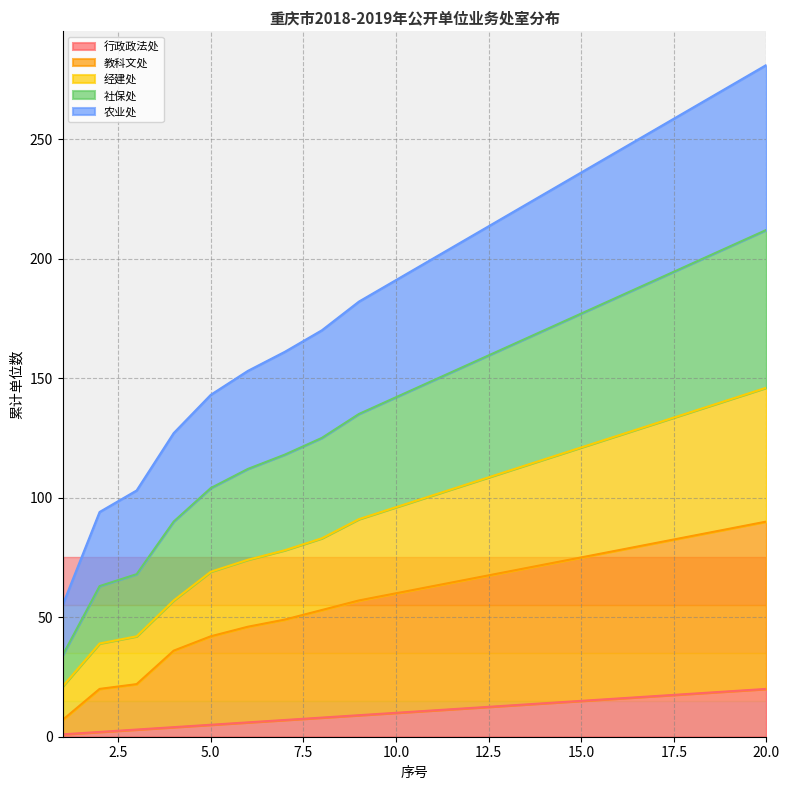

True or false: 教科文处 and 经建处 cross at least once.

False